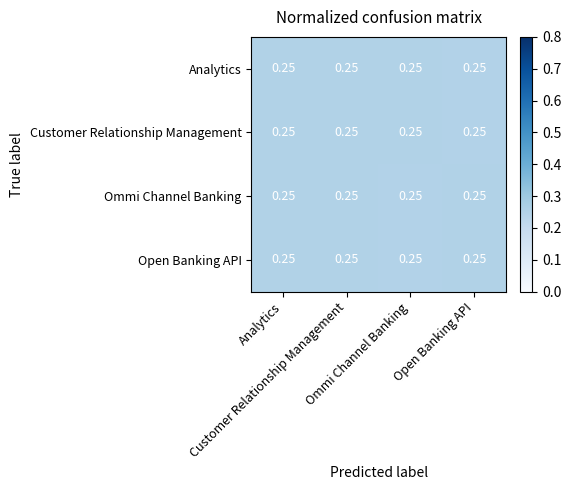

What is the sum of the Ommi Channel Banking values at Analytics and Open Banking API?

0.5